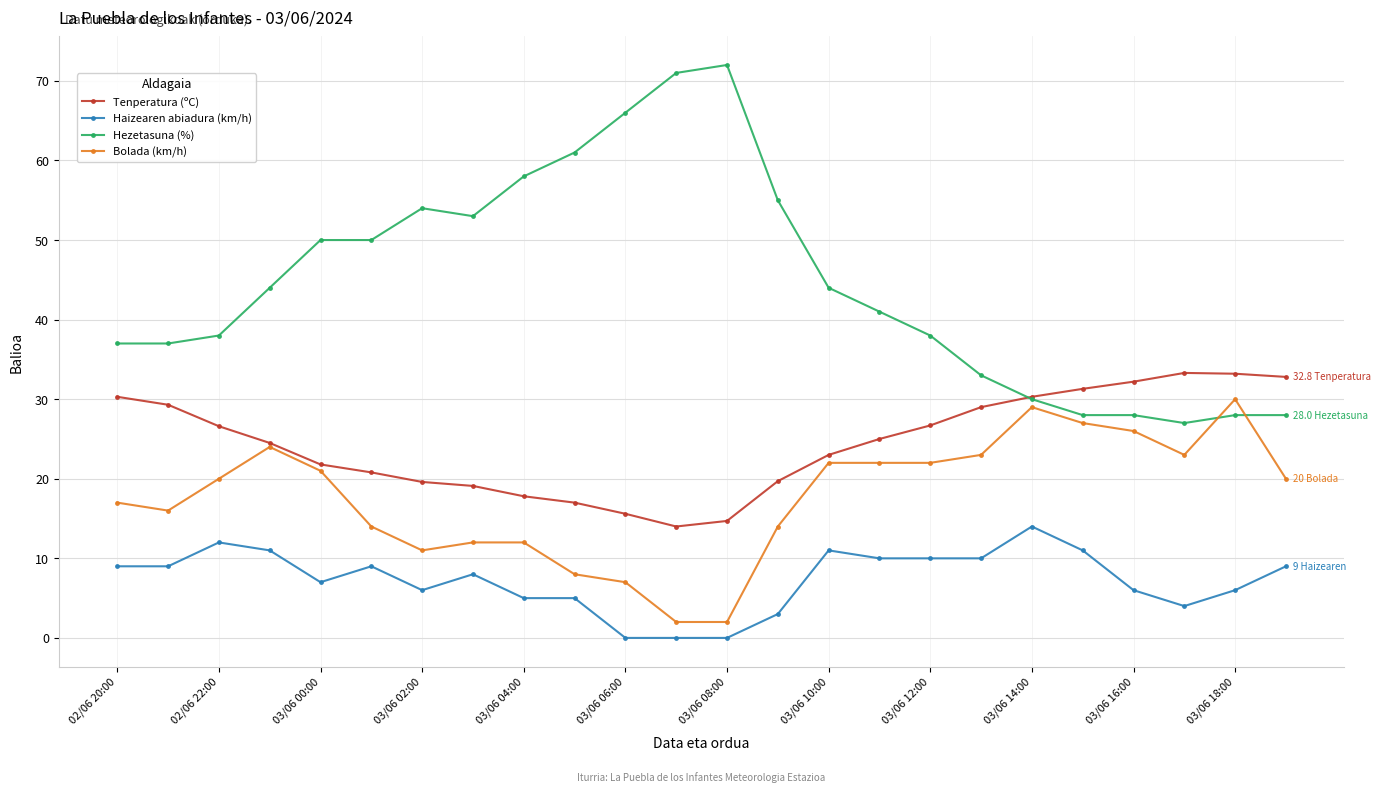

List the series in order of their peak value, lowest first.

Haizearen abiadura (km/h), Bolada (km/h), Tenperatura (ºC), Hezetasuna (%)